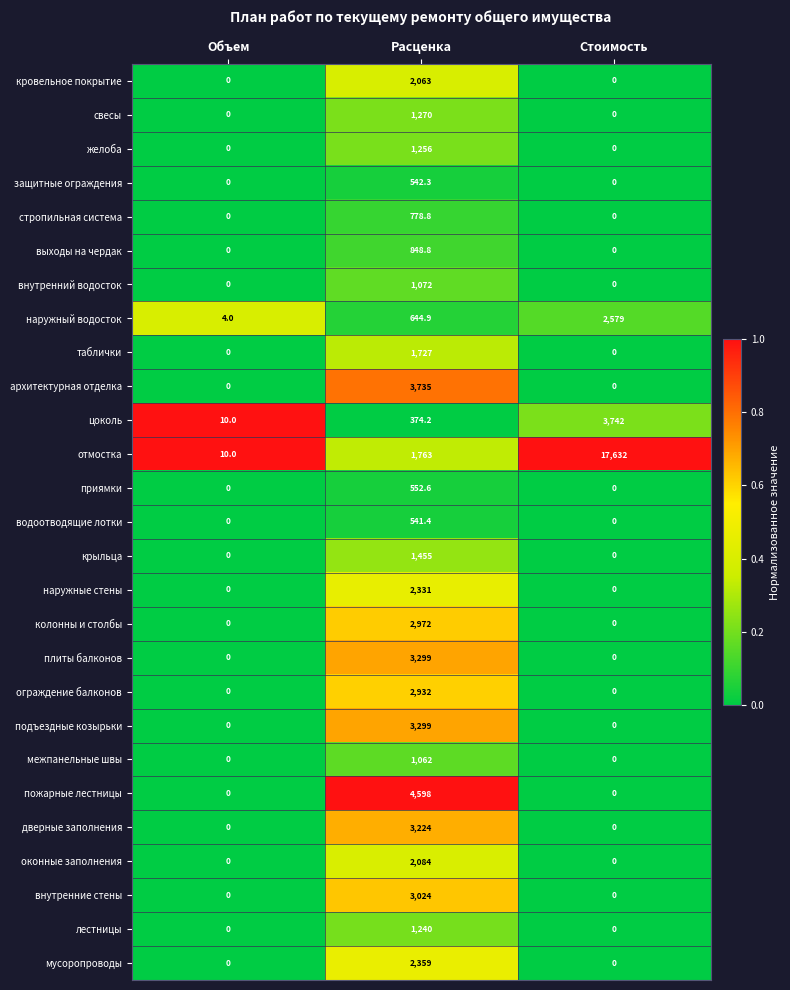

What is the difference between the плиты балконов values at Расценка and Стоимость?

3299.0